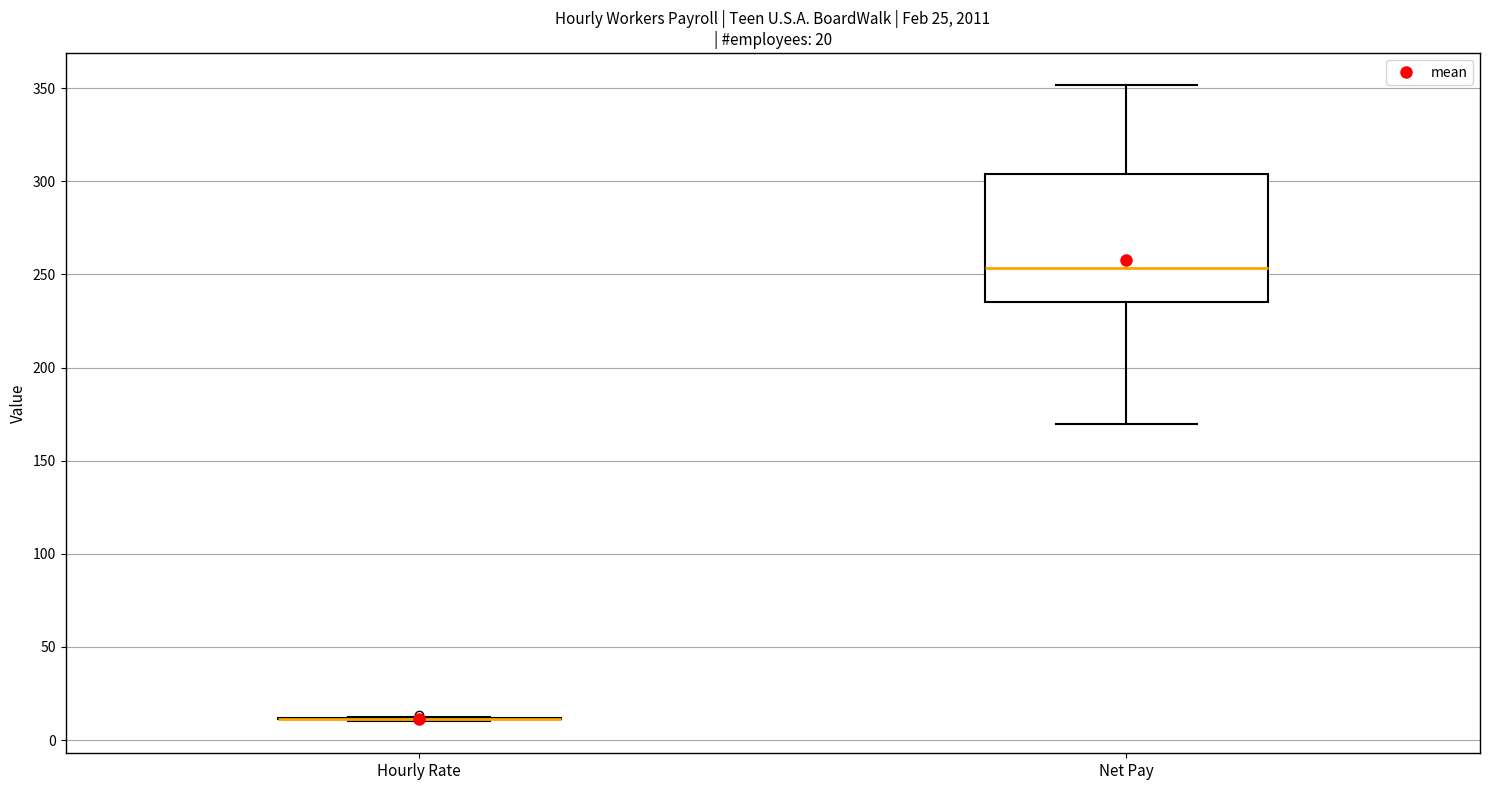

Which box is the tallest, from its lower edge to its upper edge?

Net Pay